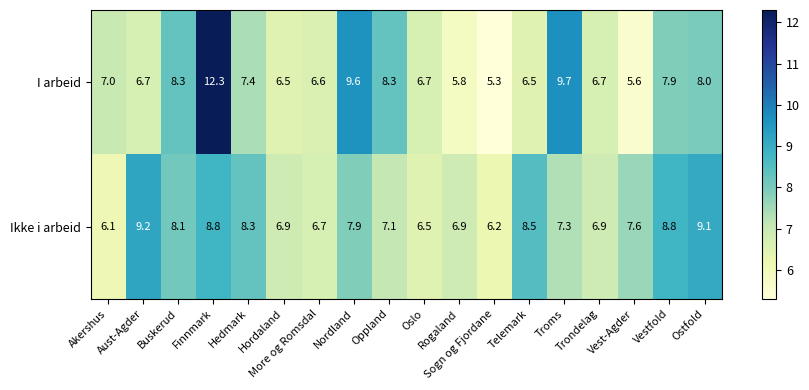

What is the maximum value shown in the chart?

12.3